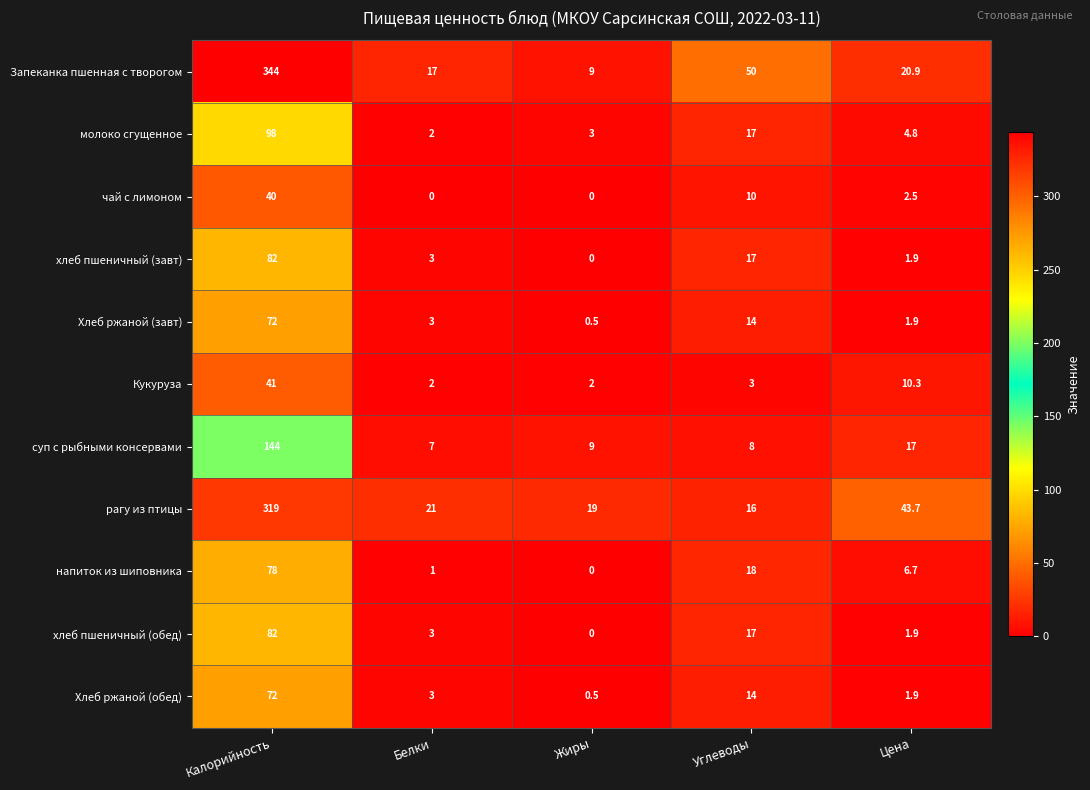

List the labels in order of рагу из птицы value, largest first.

Калорийность, Цена, Белки, Жиры, Углеводы